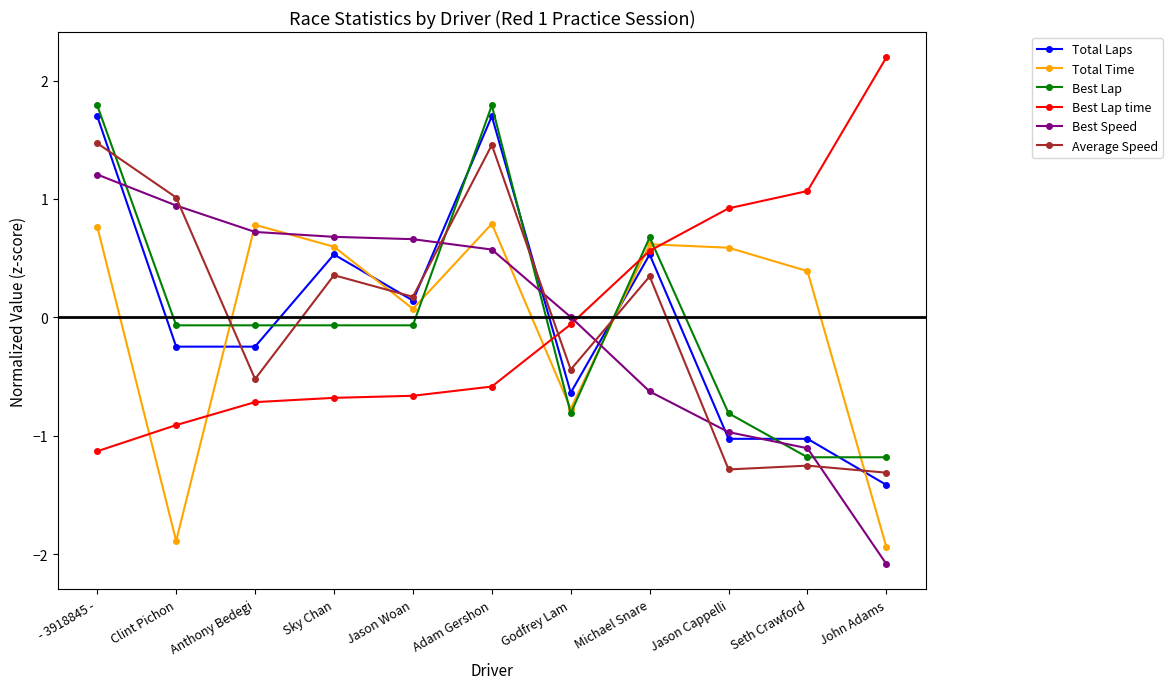

True or false: Total Time has a value of 0.8 at - 3918845 -.

True